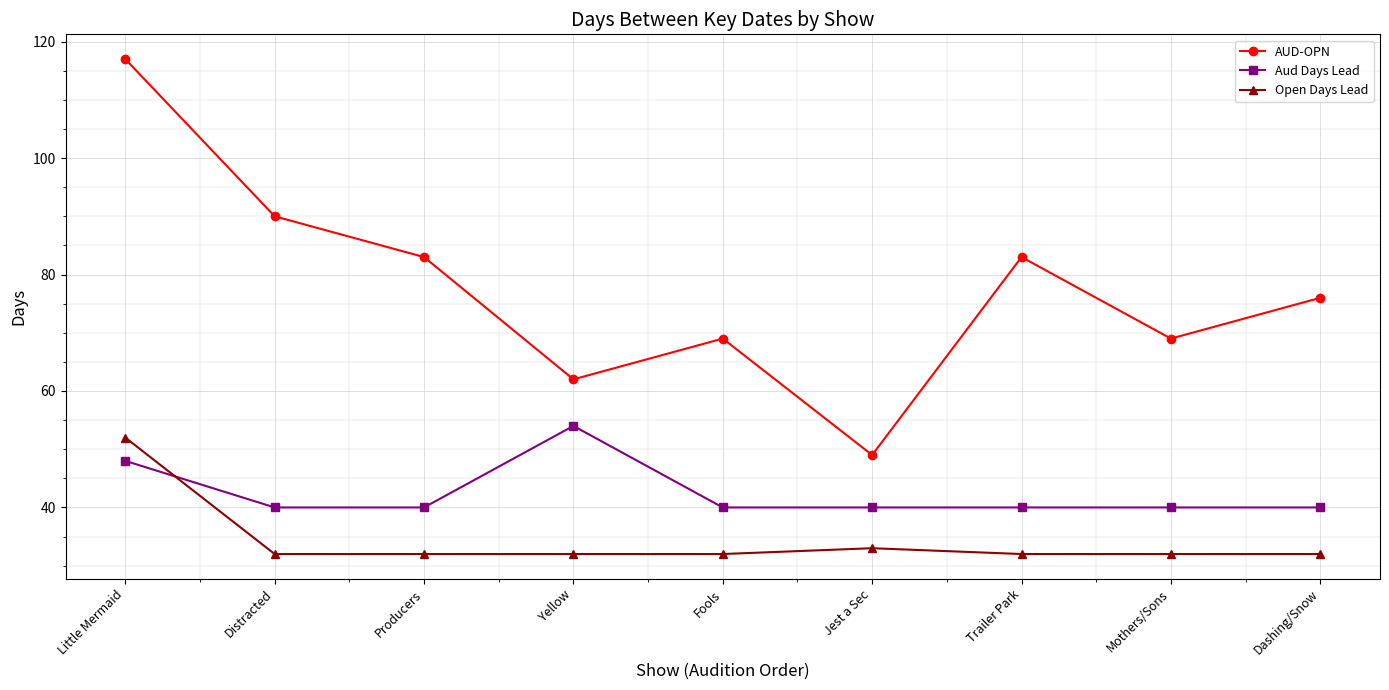

True or false: Open Days Lead and AUD-OPN intersect in this chart.

False